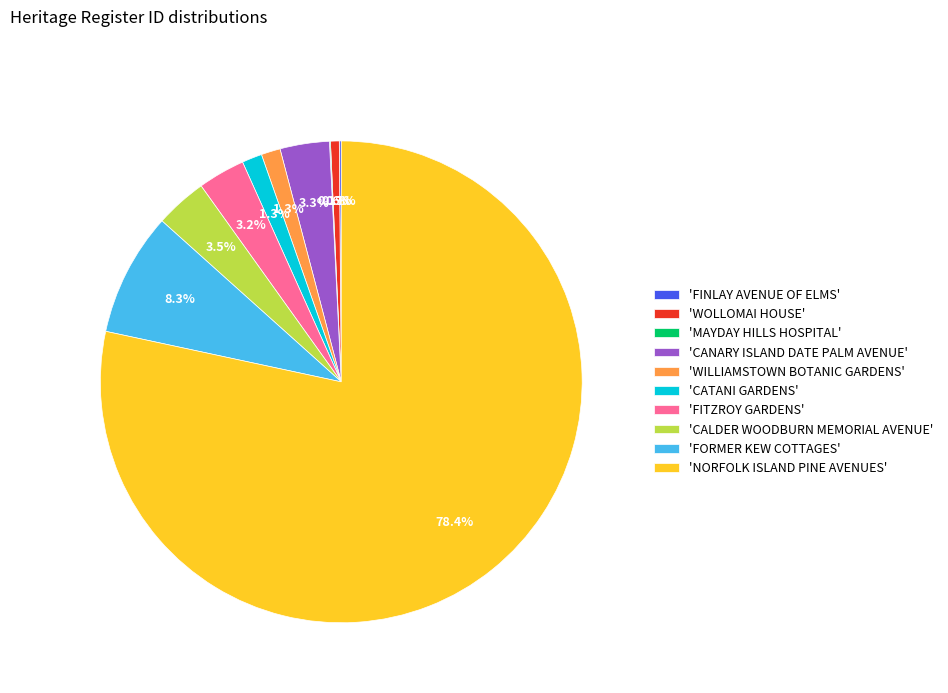

Combined, do 'CATANI GARDENS' and 'WOLLOMAI HOUSE' account for over 50%?

No